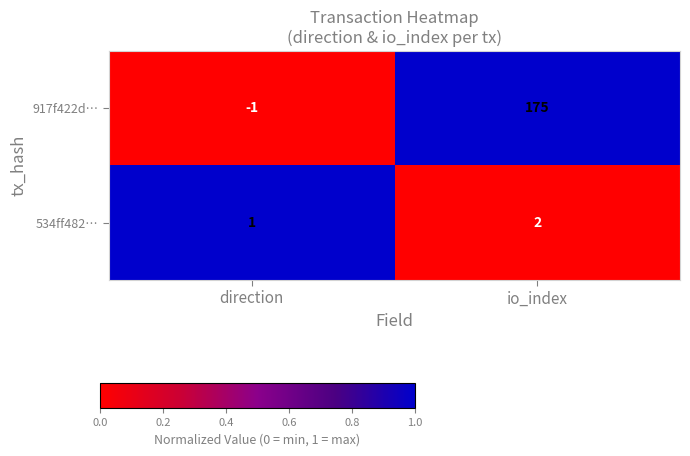

Which series has the largest total across all categories?

917f422d…